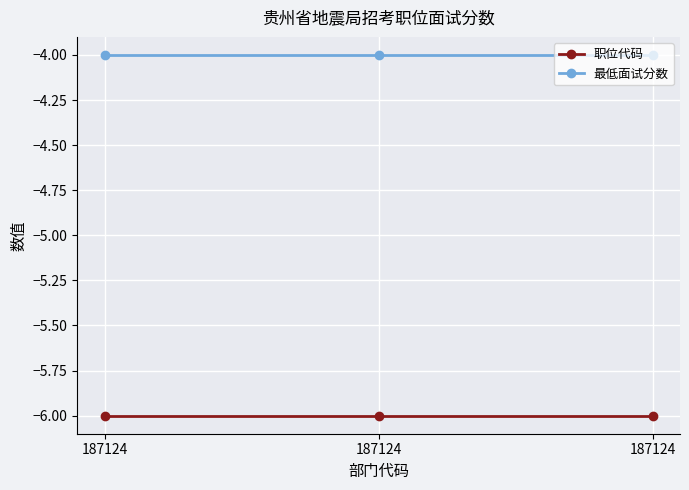

Which has a higher value, 187124 or 187124?

187124